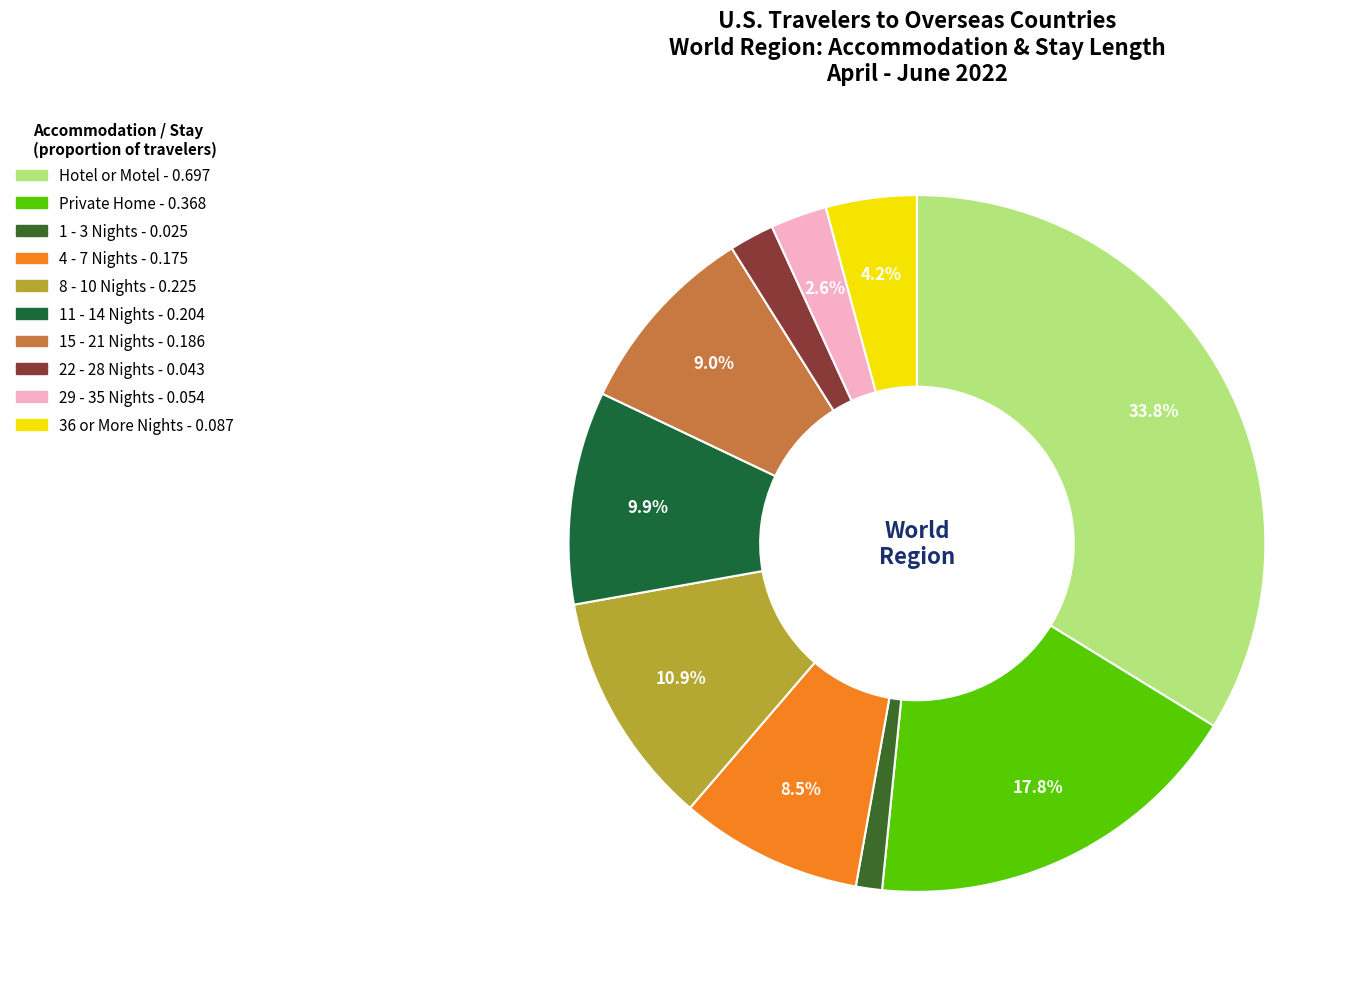

Is there a majority slice in this chart?

No